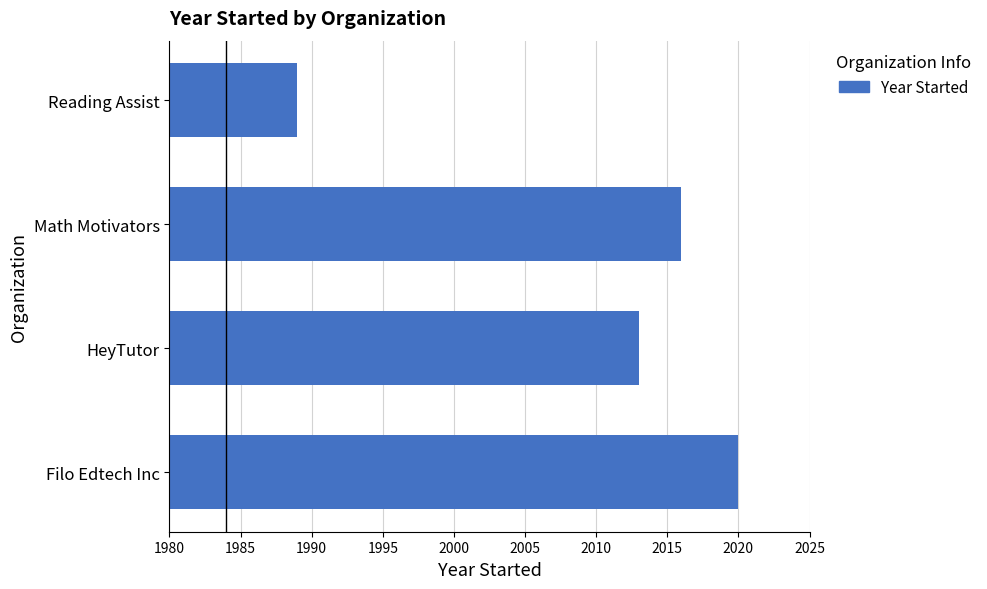

Which category has the lowest value across all series?

Reading Assist